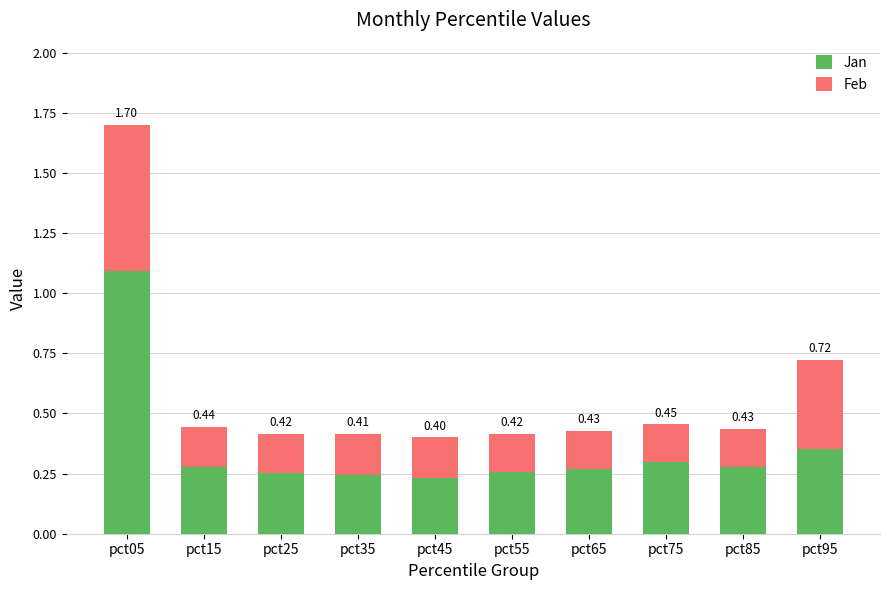

Where is Jan nearest to the value 0?

pct45